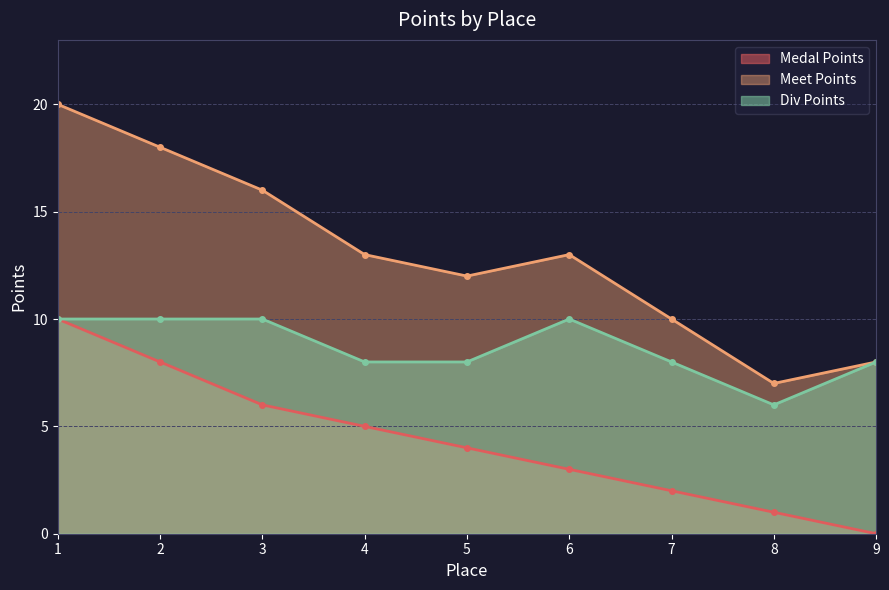

What is the difference between the second highest and second lowest values in the Div Points series?

2